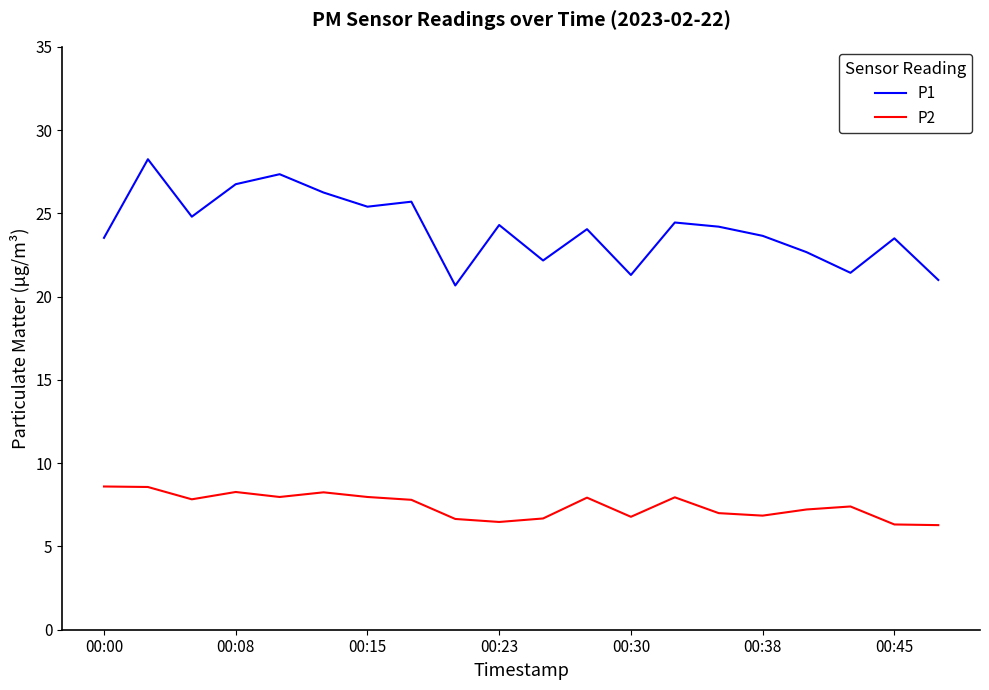

Rank the series by their average value, from lowest to highest.

P2, P1